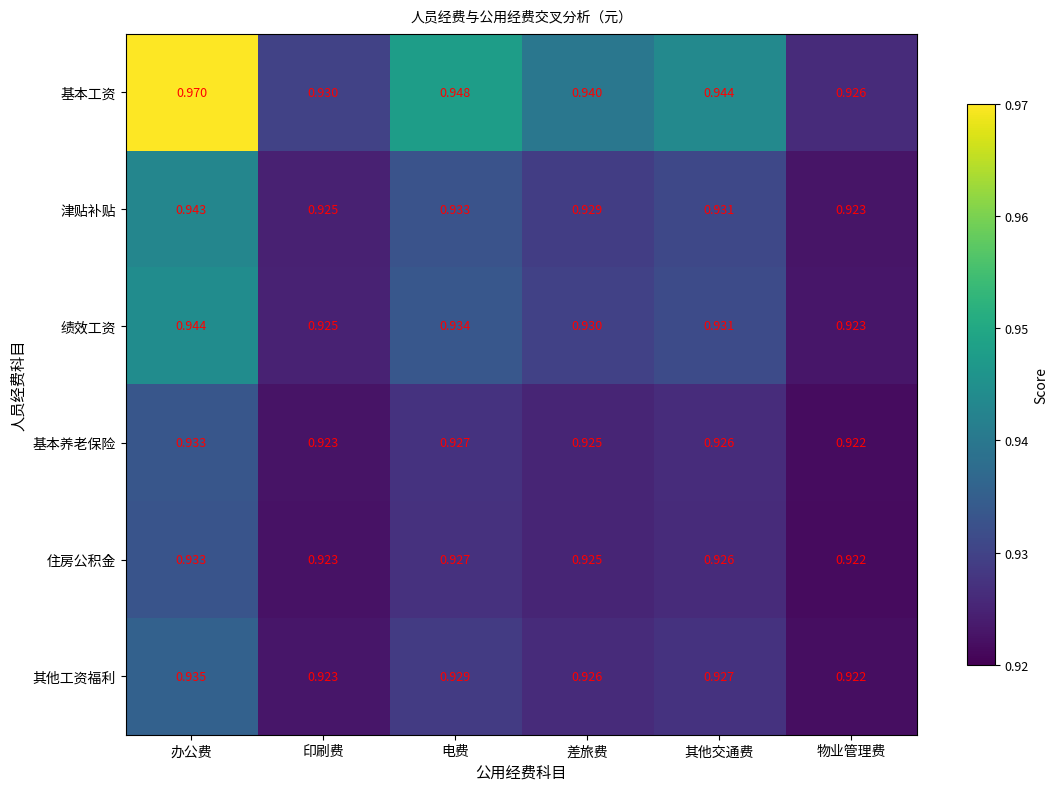

Which series has the largest total across all categories?

基本工资